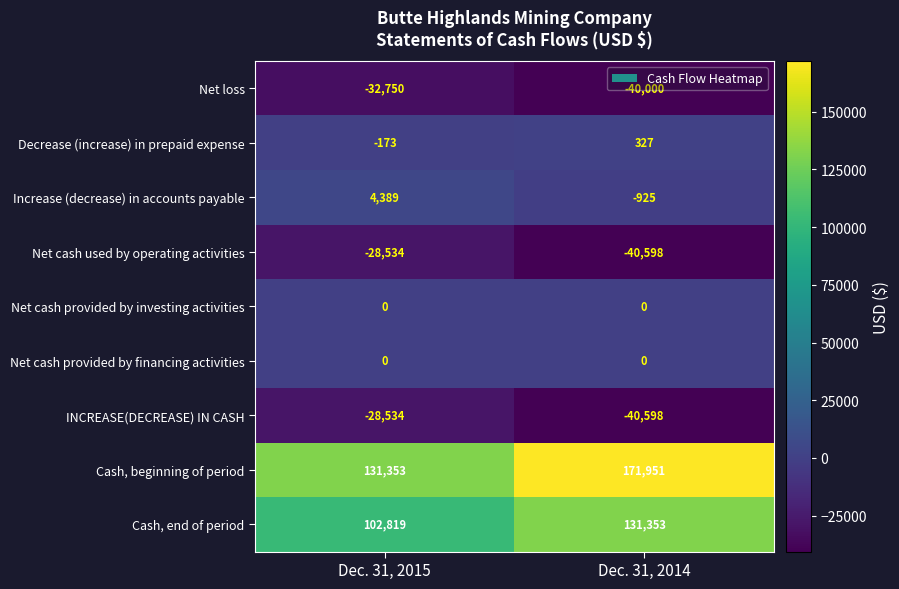

At which category does the chart reach its peak across all series?

Dec. 31, 2014